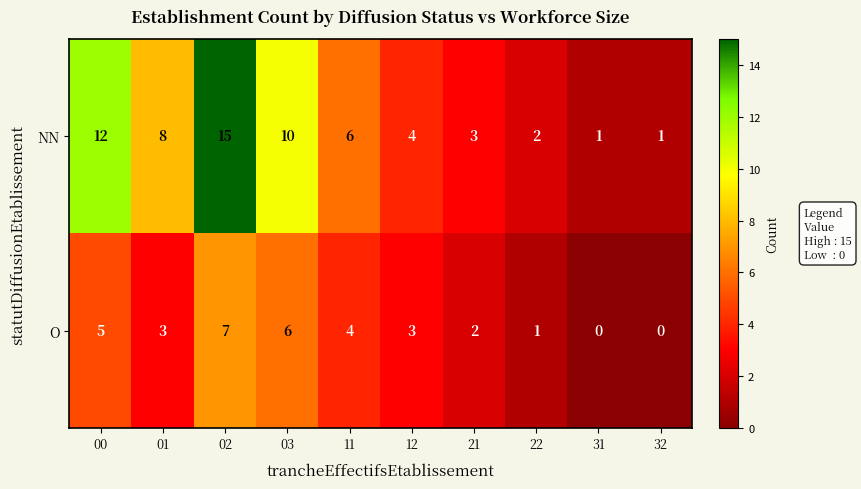

What is the difference between the maximum and minimum values in the O series?

7